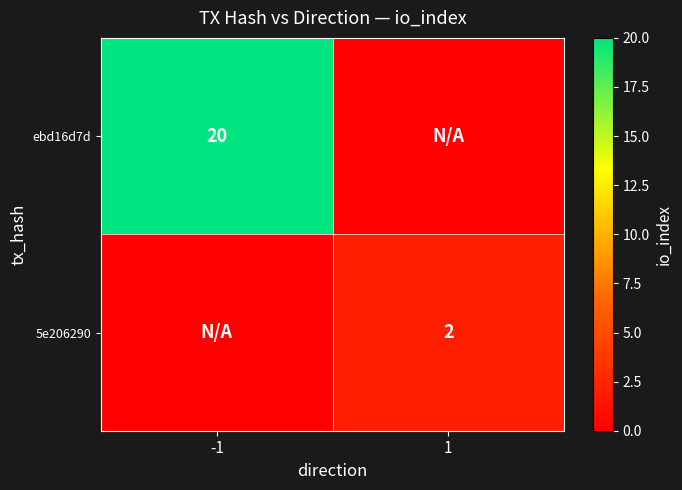

The ebd16d7d series shows 20 at -1. True or false?

True